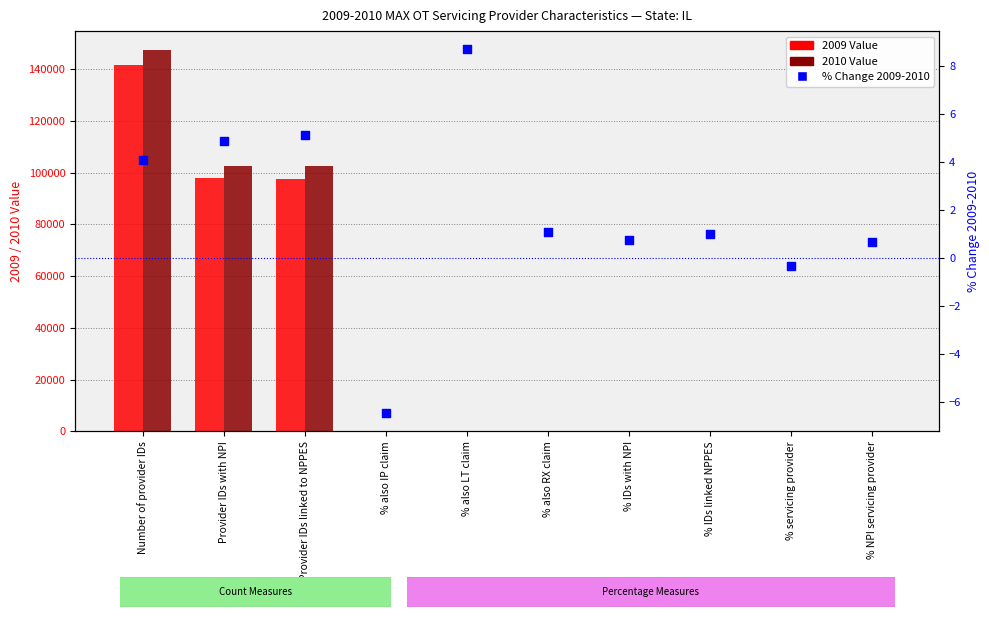

Which series has the largest Y range (max minus min)?

2010 Value